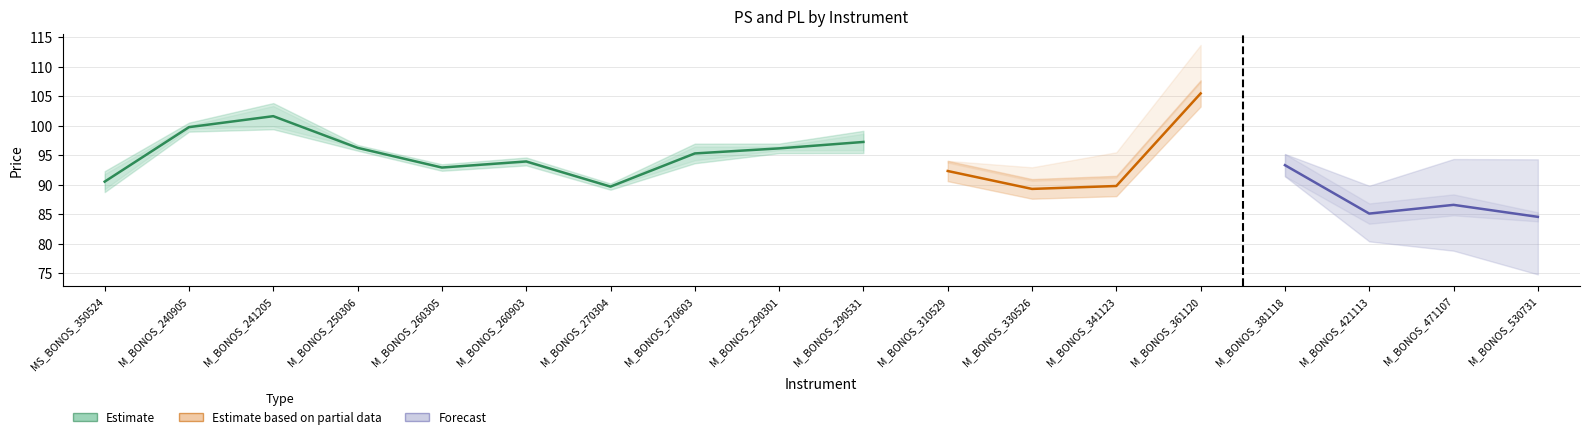

True or false: PS and PL intersect in this chart.

False